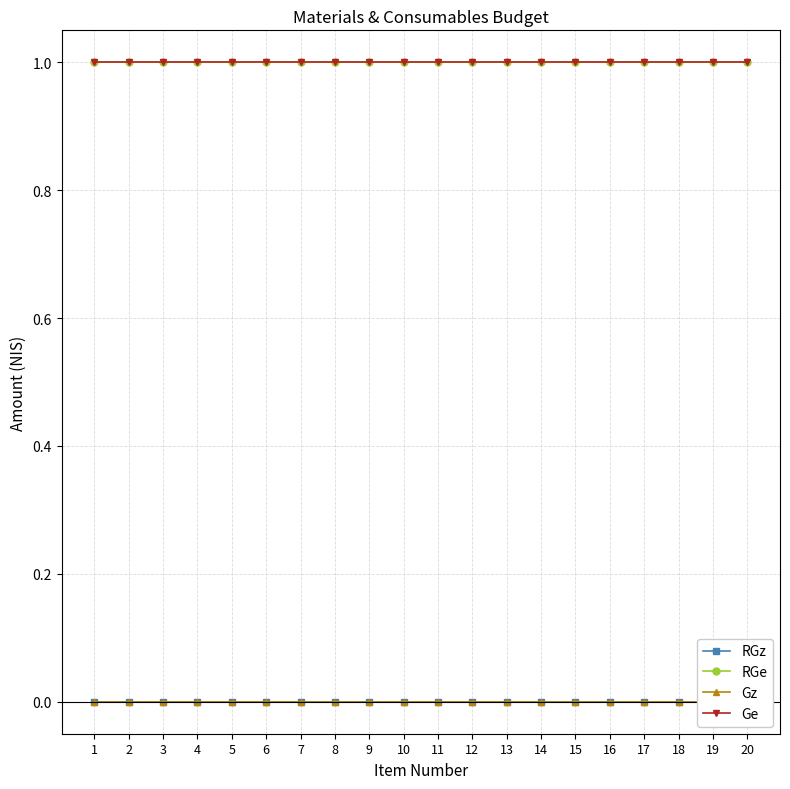

List the labels in order of Ge value, largest first.

1, 2, 3, 4, 5, 6, 7, 8, 9, 10, 11, 12, 13, 14, 15, 16, 17, 18, 19, 20